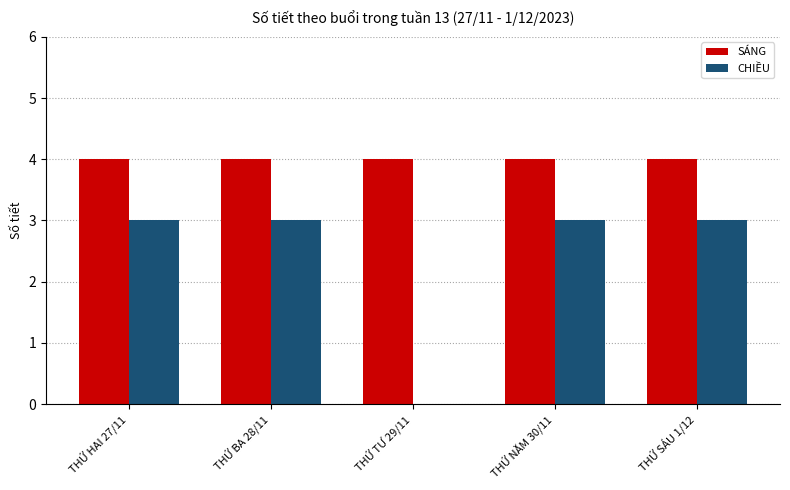

Are the bars horizontal?

No